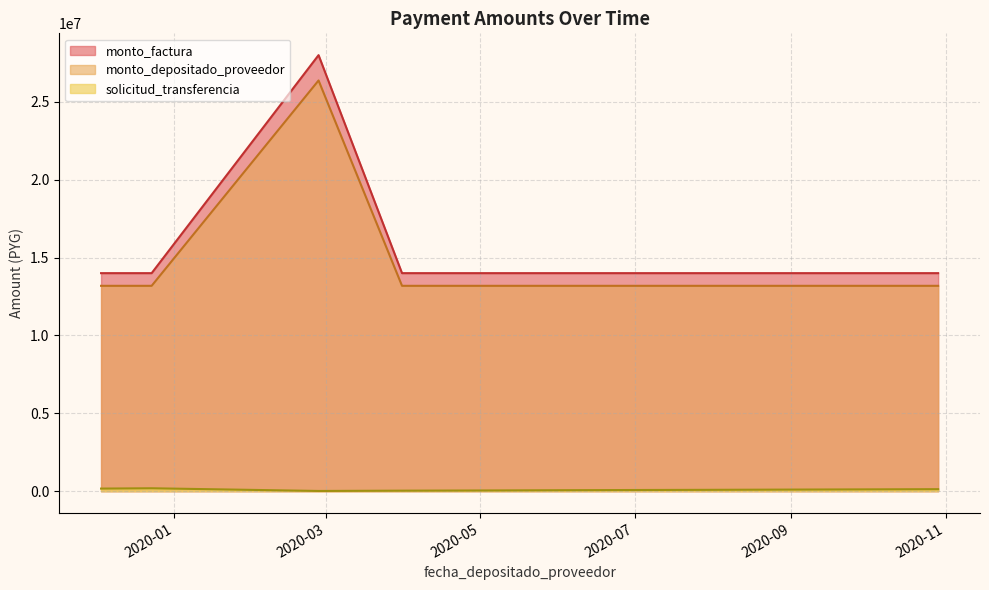

Does the chart display data point markers on the line(s)?

No